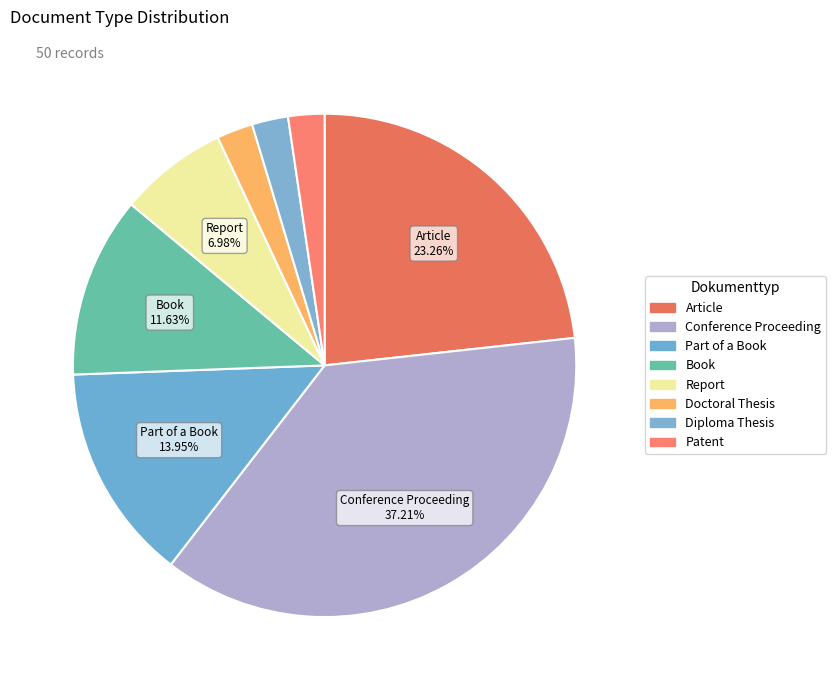

How many slices are in this pie chart?

8